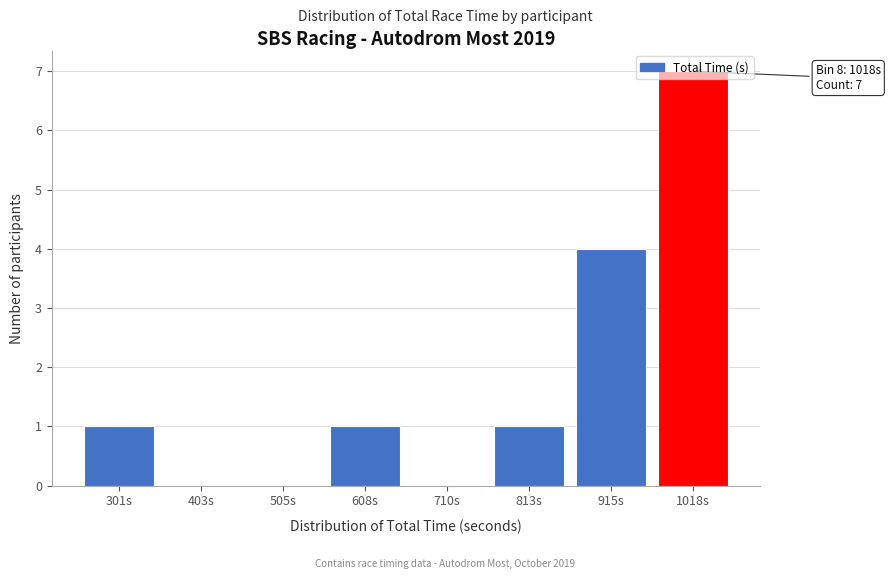

True or false: the data shows -2 at 710s.

False